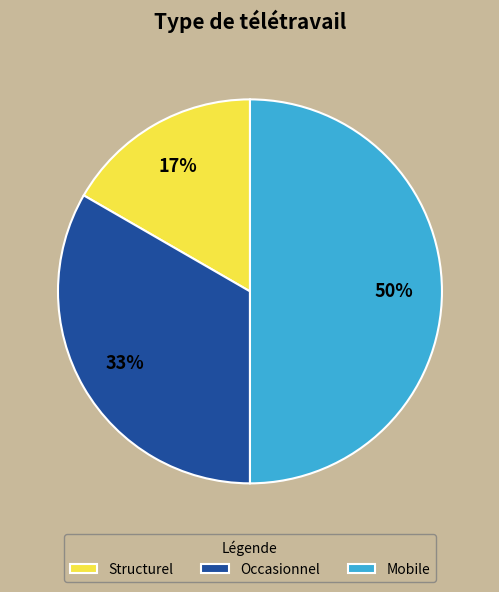

To the nearest percent, what is the difference between the Occasionnel and Mobile slice percentages?

17%